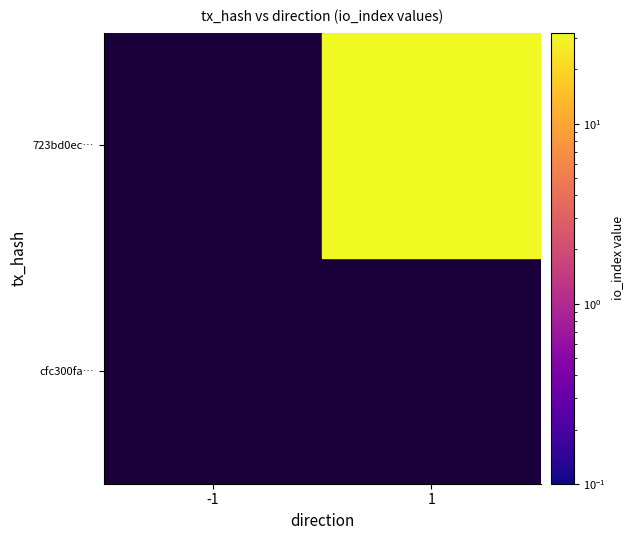

Reading left to right, extract all data points from this chart.

cfc300face0cd0484e048da9cafad4d1d2ff8b7: 0	0
723bd0ec25c1911b20be2da96d821d4427ae68f: 0	32